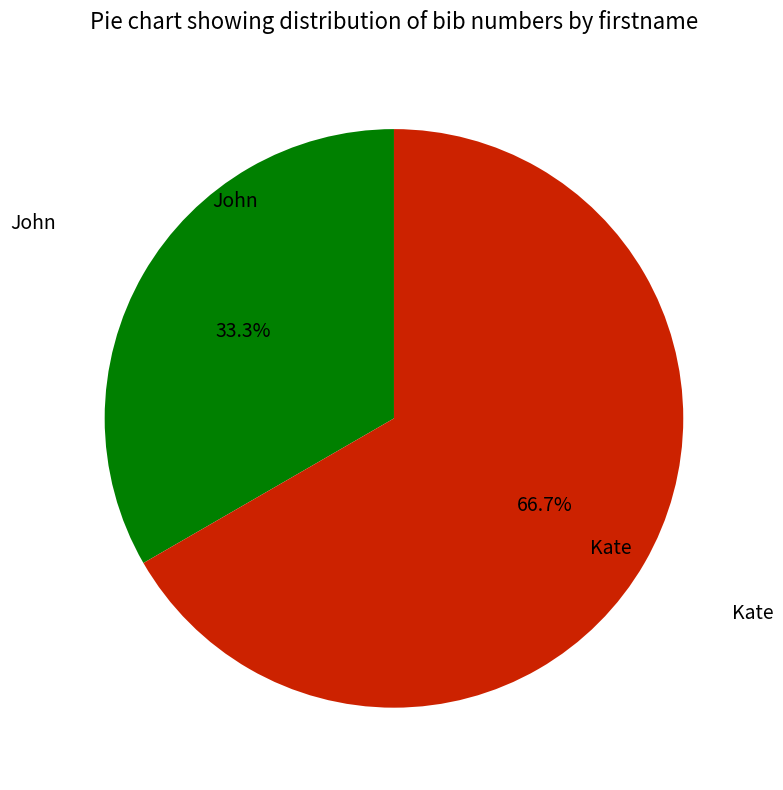

Is the sum of John and Kate greater than half?

Yes